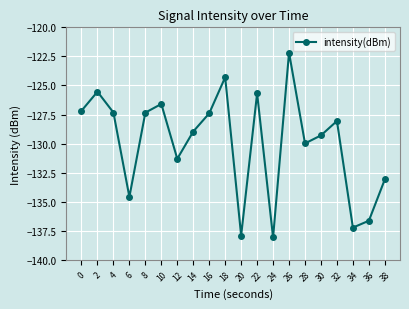

What is the difference between the second highest and second lowest values?

13.6